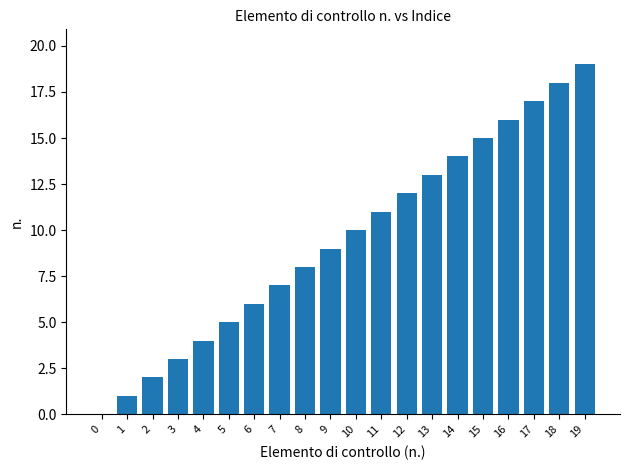

Does the chart contain stacked bars?

No